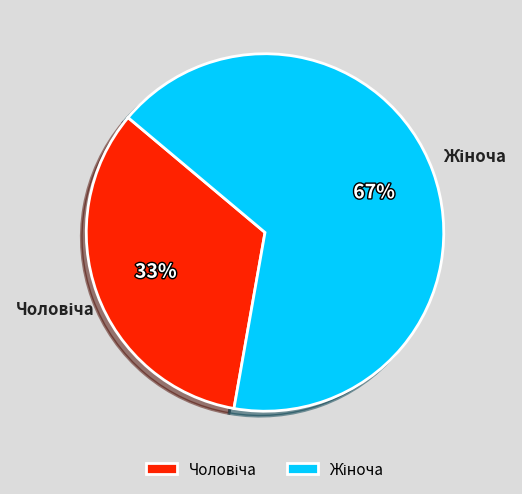

To the nearest percent, what is the average slice percentage?

50%